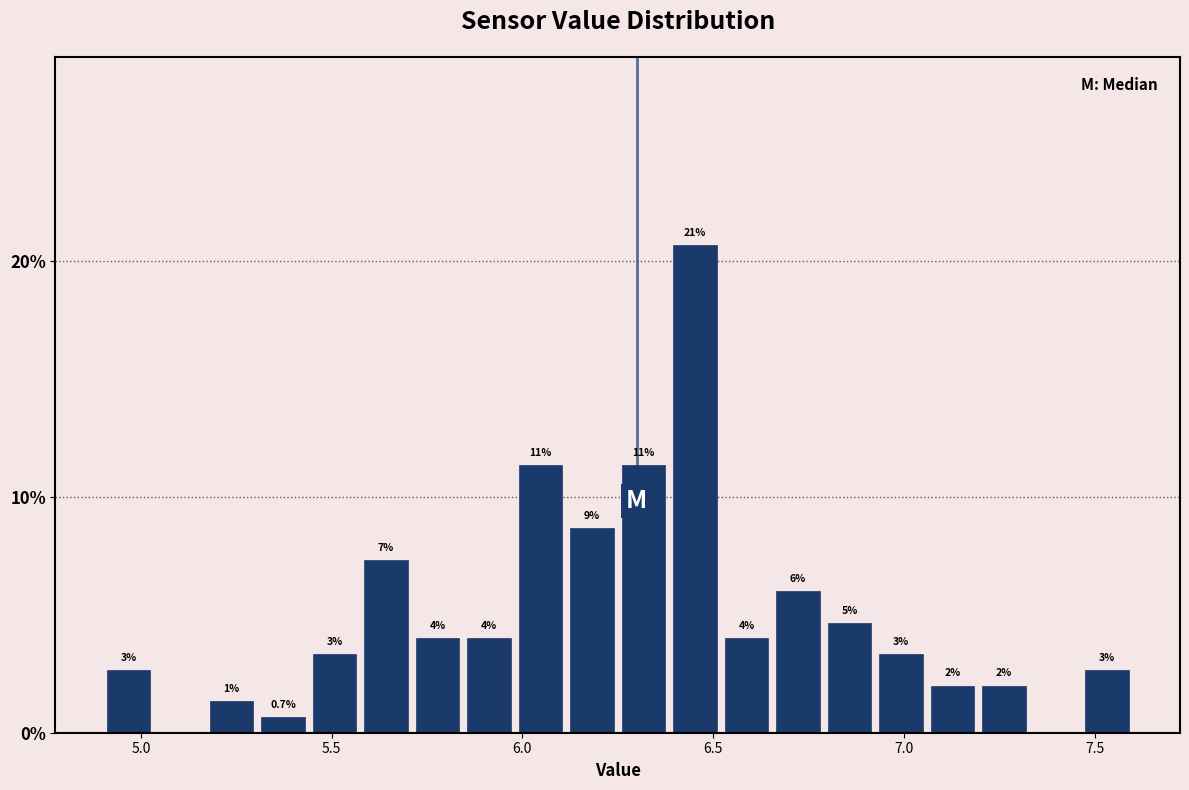

Read against the x-axis, roughly where is the centre of the tallest bar?

6.45